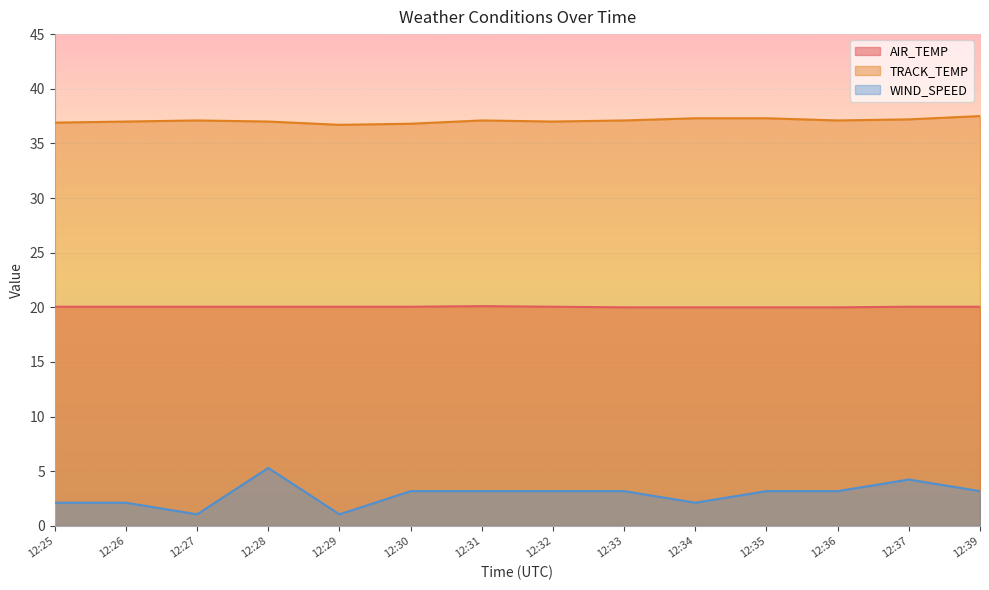

True or false: WIND_SPEED has more than 1 points higher than both neighbors.

True